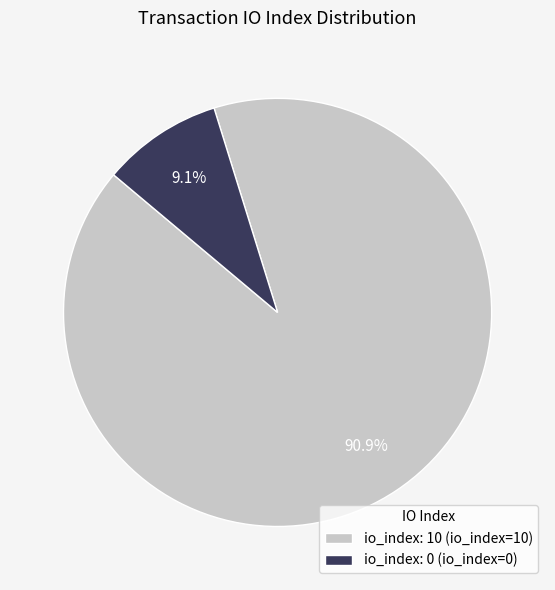

What is the smallest slice in the pie chart?

io_index: 0 (io_index=0)